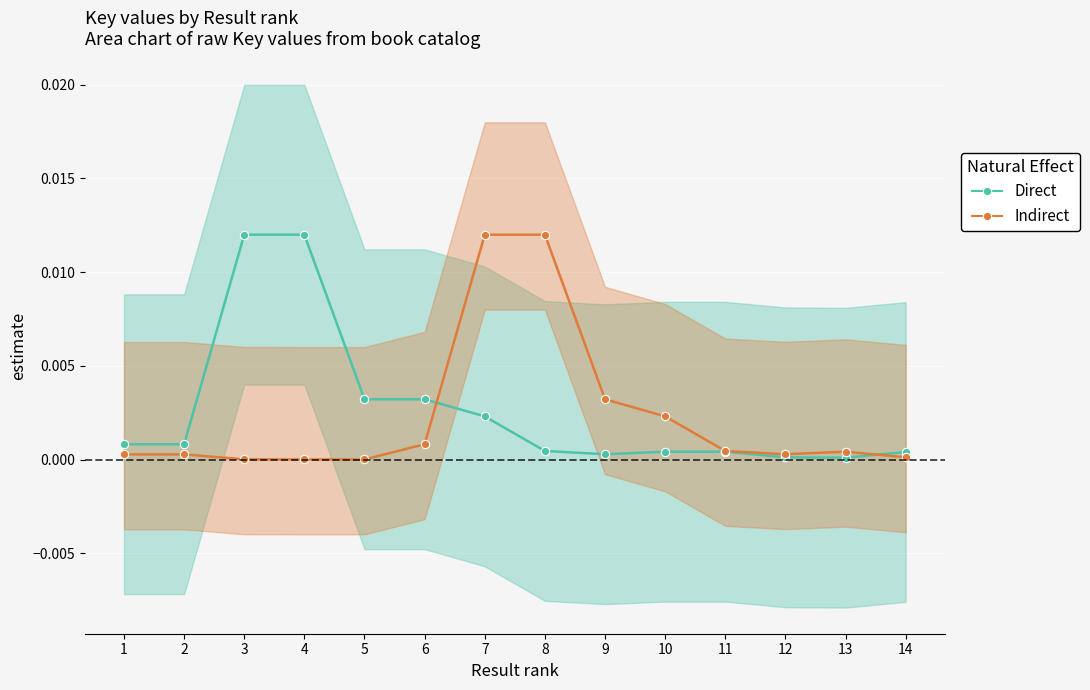

Rank the series by their average value, from highest to lowest.

Direct, Indirect